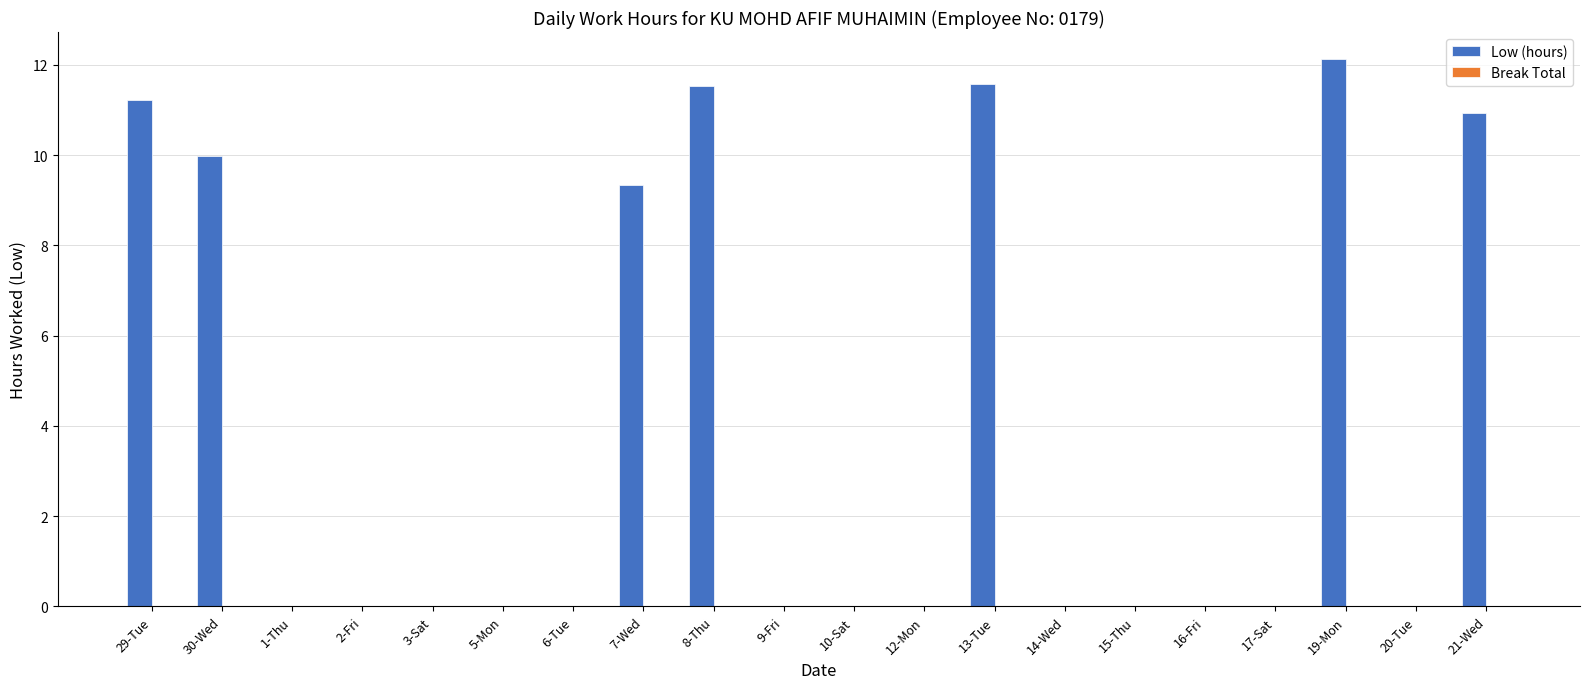

What is the change in value from 29-Tue to 14-Wed?

-11.2